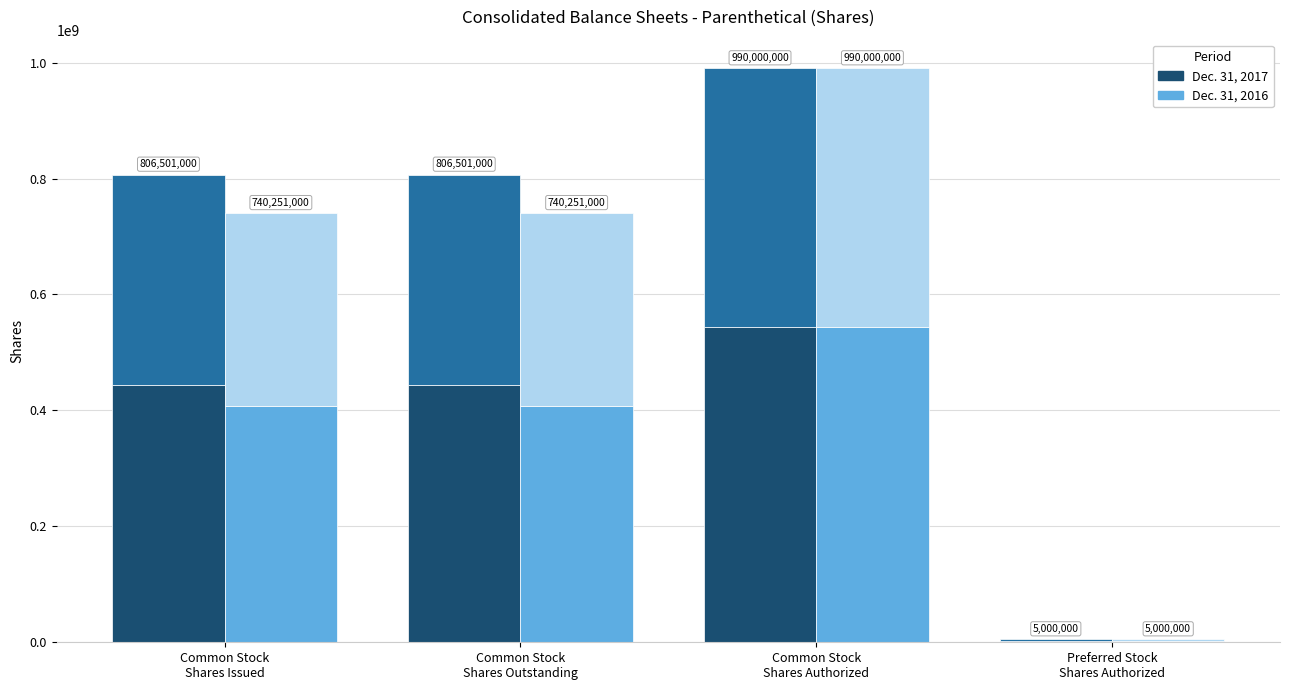

At which label does Dec. 31, 2017 reach its peak?

Common Stock
Shares Authorized